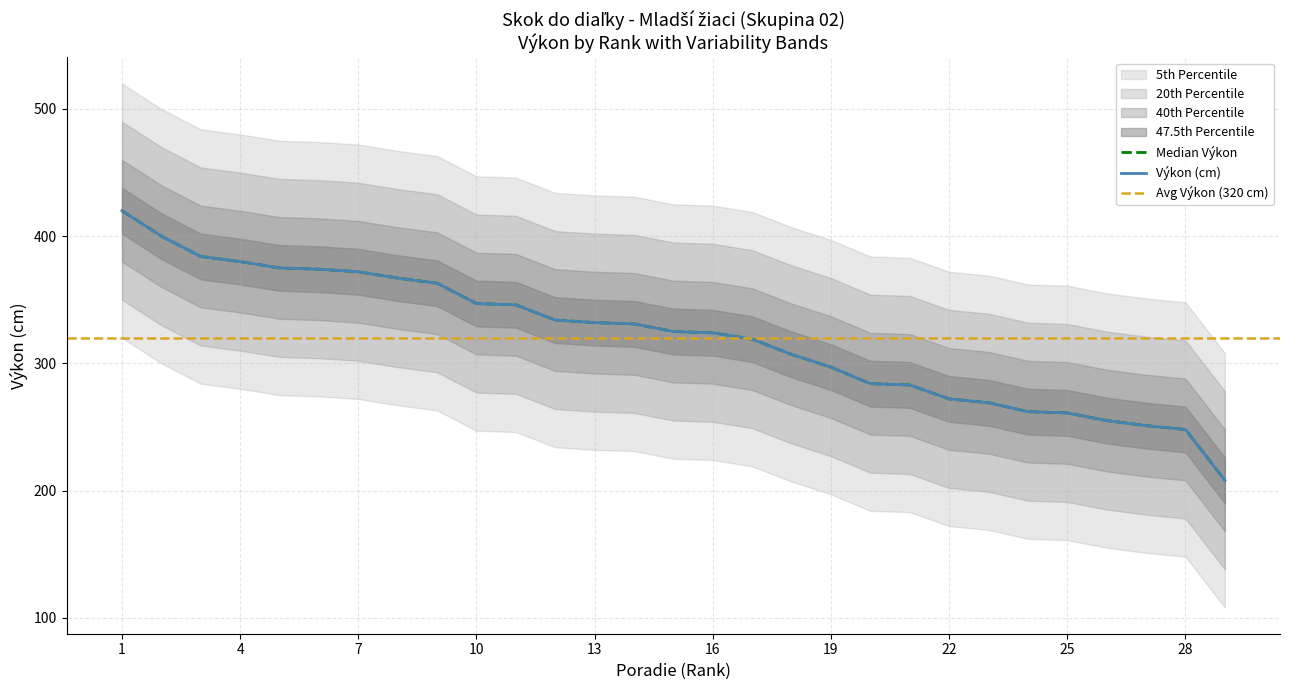

Where is Poradie nearest to the value 314?

17